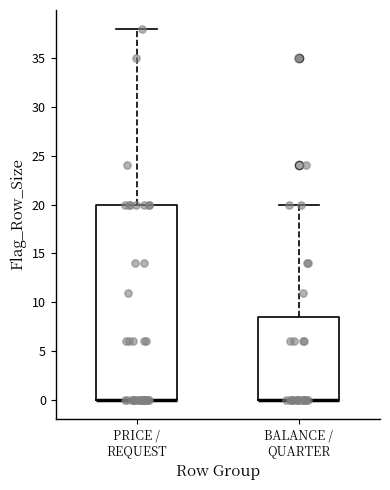

Where is the lower edge of the box for BALANCE / QUARTER on the y-axis? The values are not printed on the chart, so give them approximately, as read against the axis.

0.0